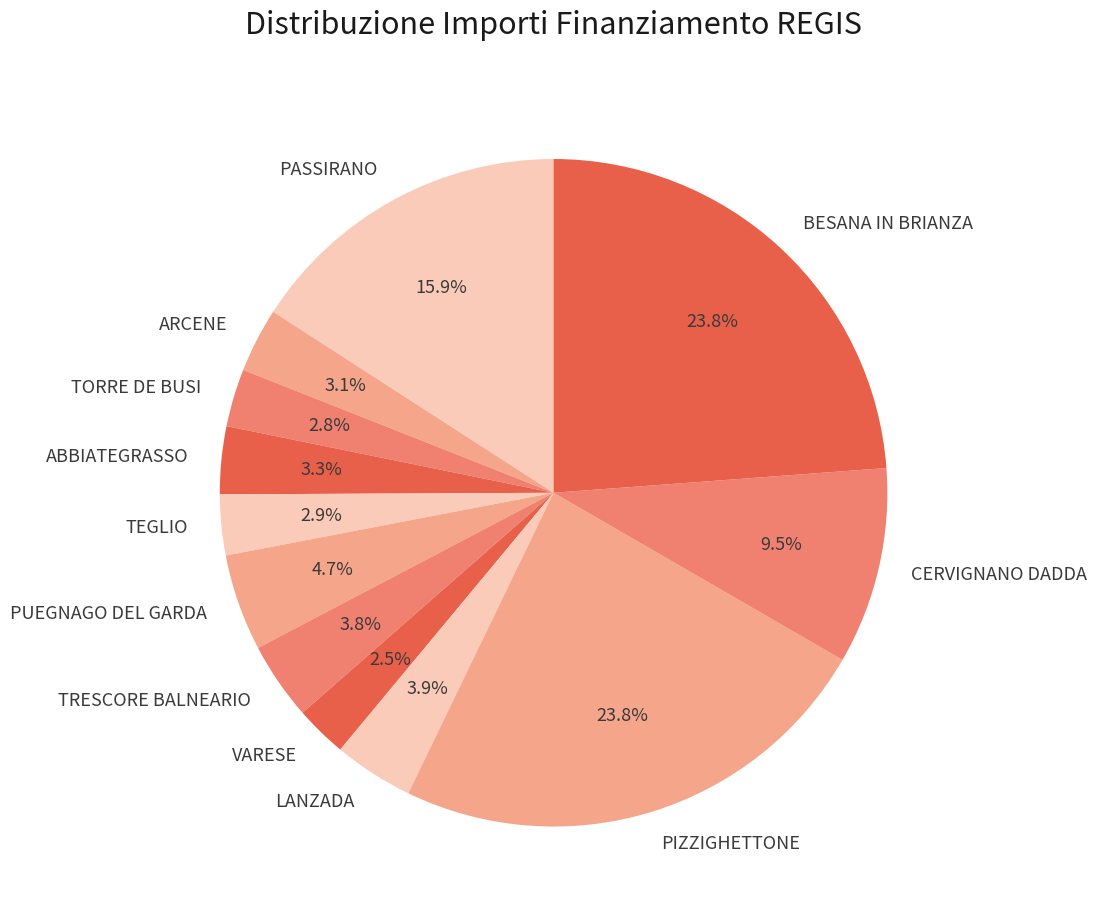

Which has a higher value, BESANA IN BRIANZA or CERVIGNANO DADDA?

BESANA IN BRIANZA